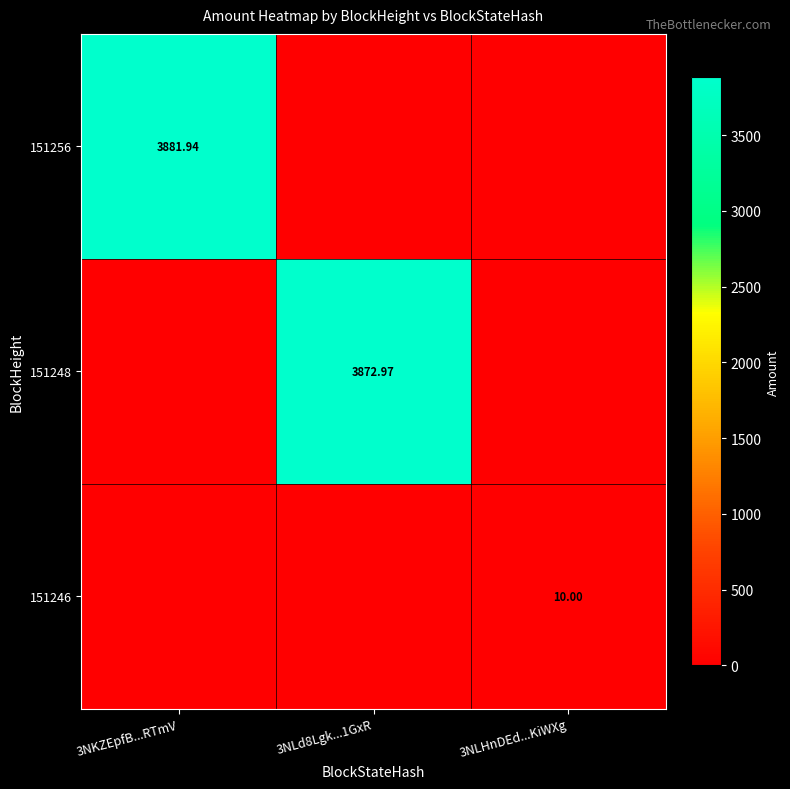

What is the difference between the maximum and second lowest values in the 151246 series?

10.0